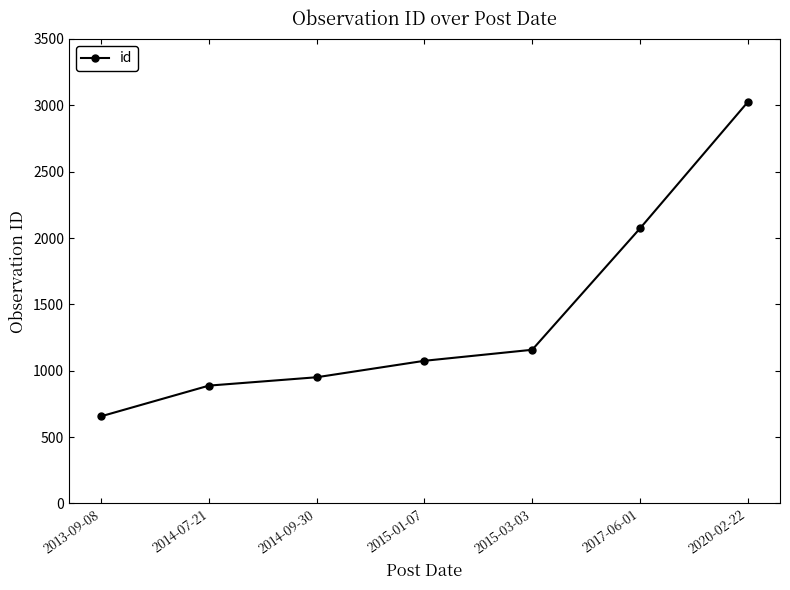

Rank the categories by value from lowest to highest.

2013-09-08, 2014-07-21, 2014-09-30, 2015-01-07, 2015-03-03, 2017-06-01, 2020-02-22